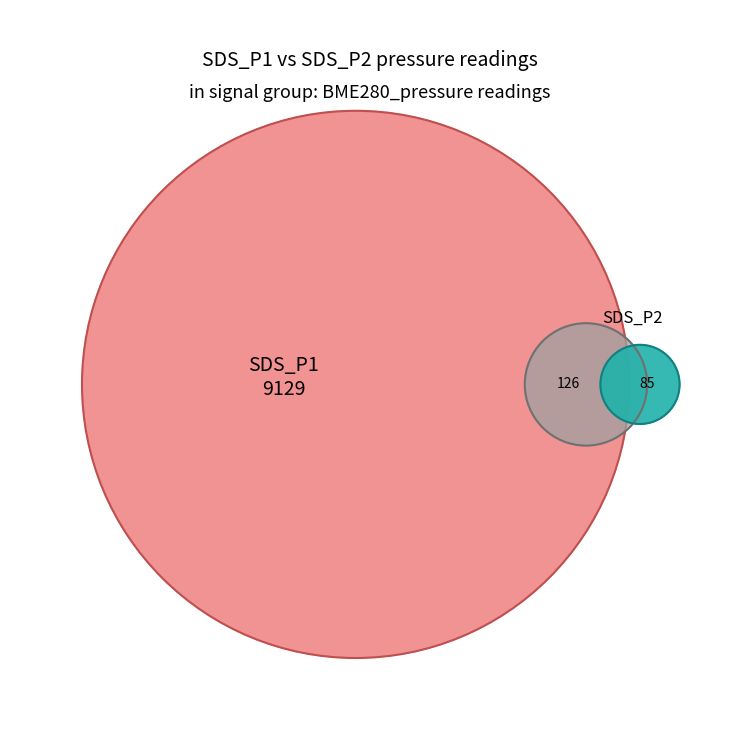

Count the number of slices in the pie.

3